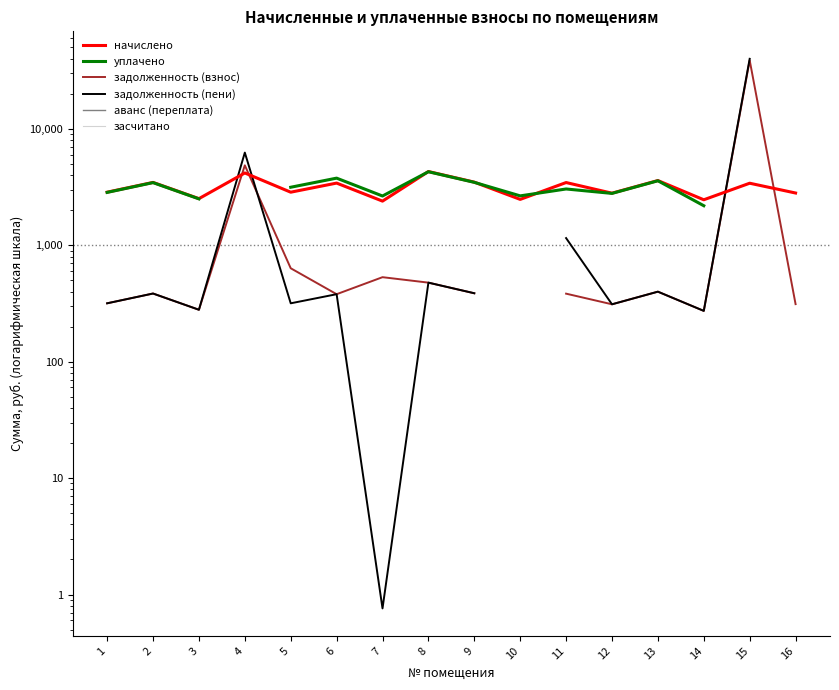

What is the difference between the уплачено values at 7 and 16?

460.7